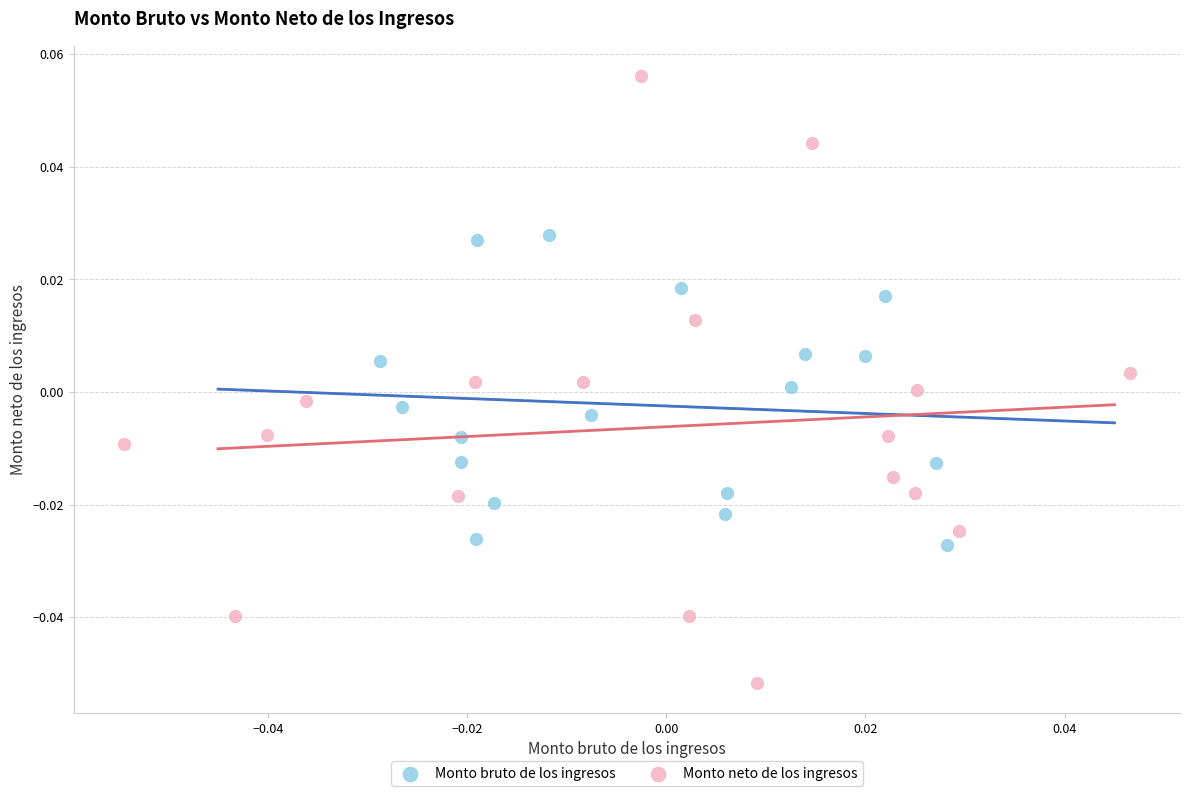

Which series contains the highest Y value?

Monto neto de los ingresos